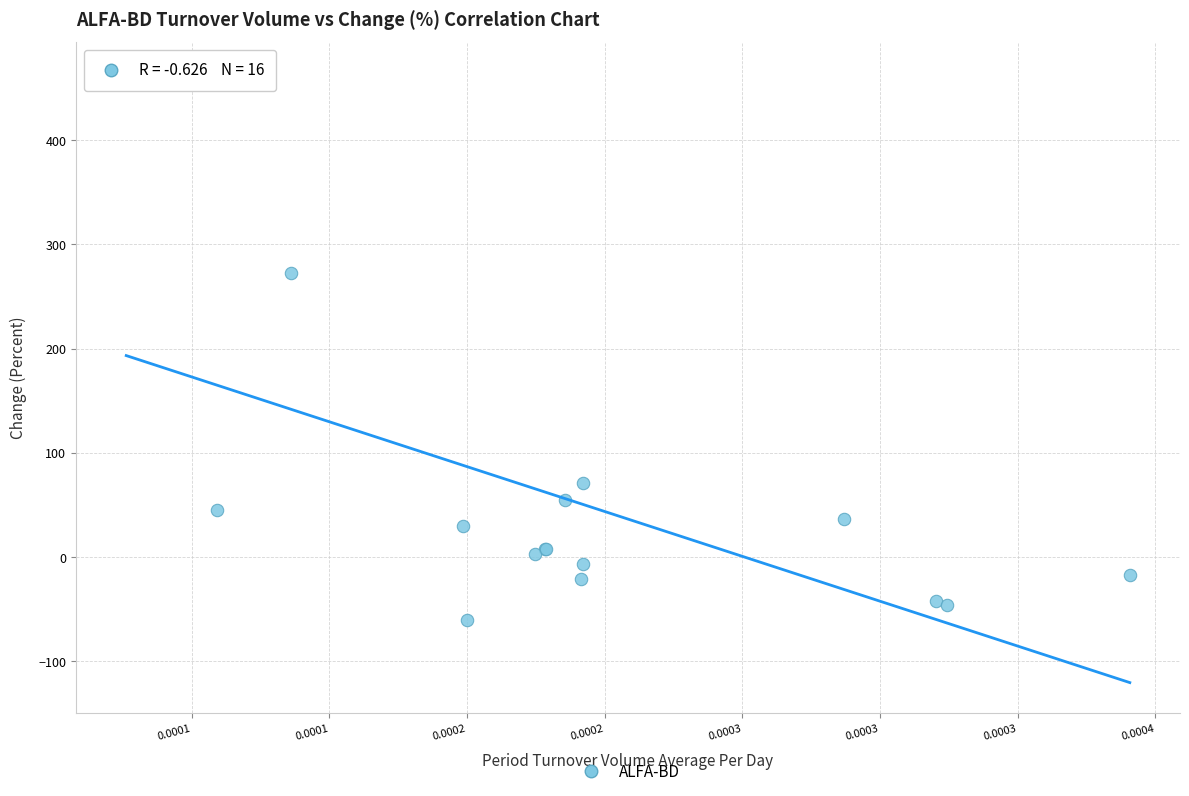

What Y value in the scatter plot is closest to 202?

272.1